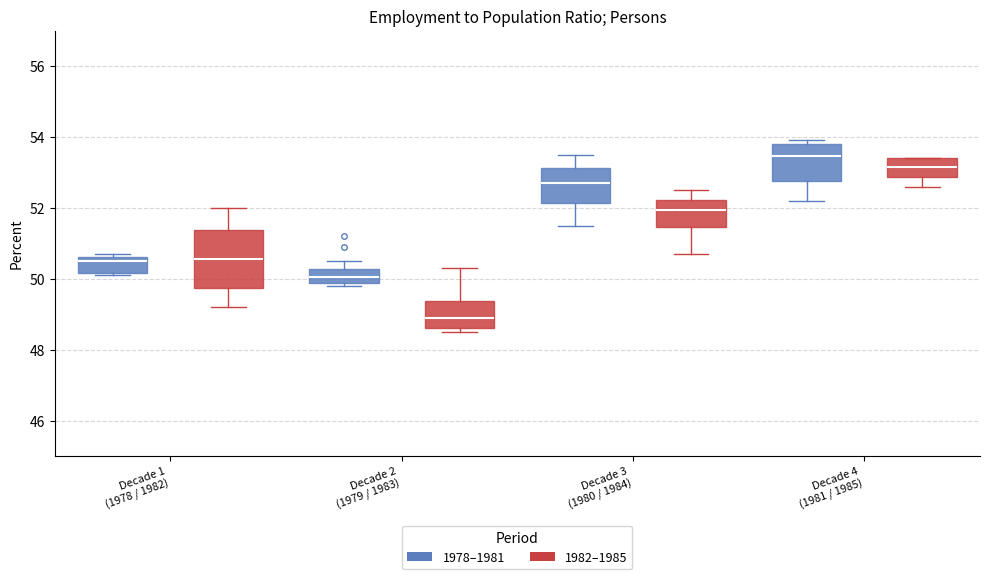

Where does the upper whisker of the box for Decade 3 (1980 / 1984) (1982–1985) end on the y-axis? The values are not printed on the chart, so give them approximately, as read against the axis.

52.6